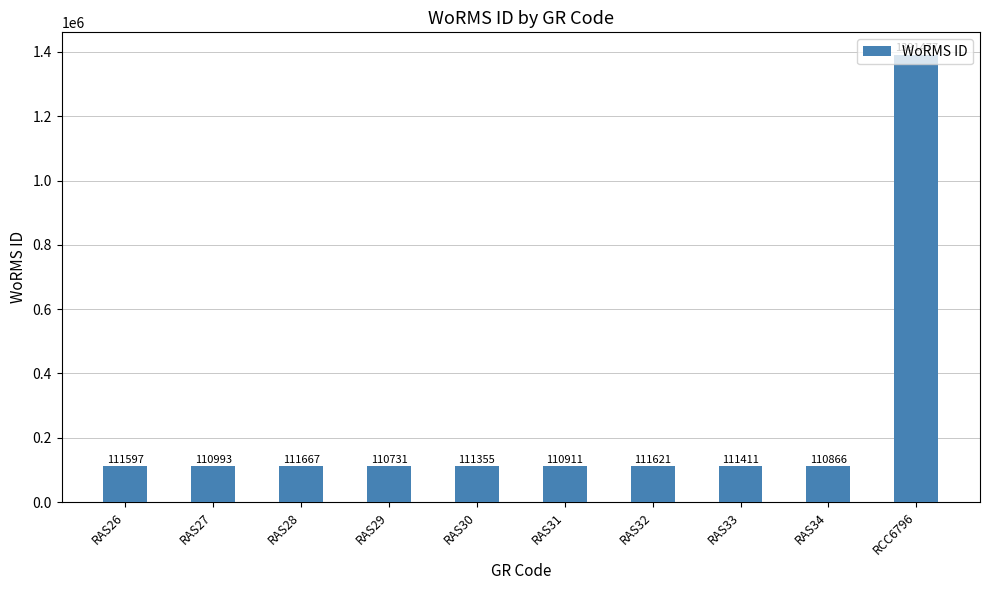

What is the label of the 6th bar from the left?

RAS31